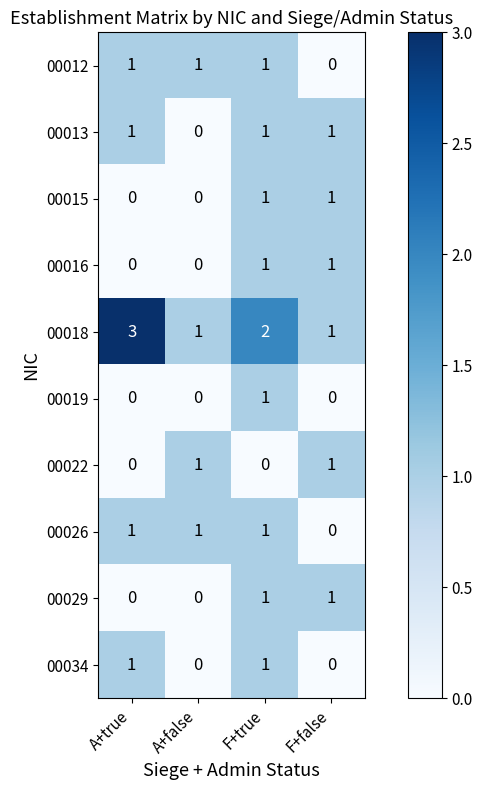

True or false: 00016 has a value of 0 at A+false.

True